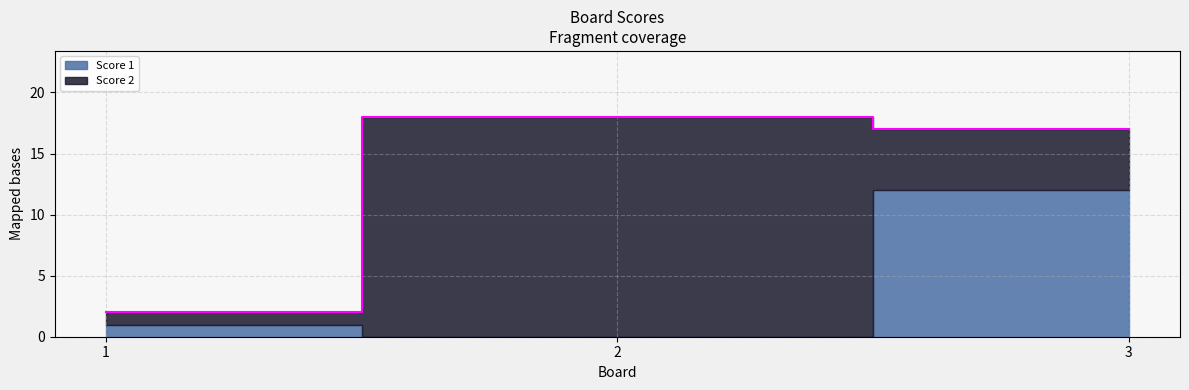

Which series has the widest spread of values?

Score 2